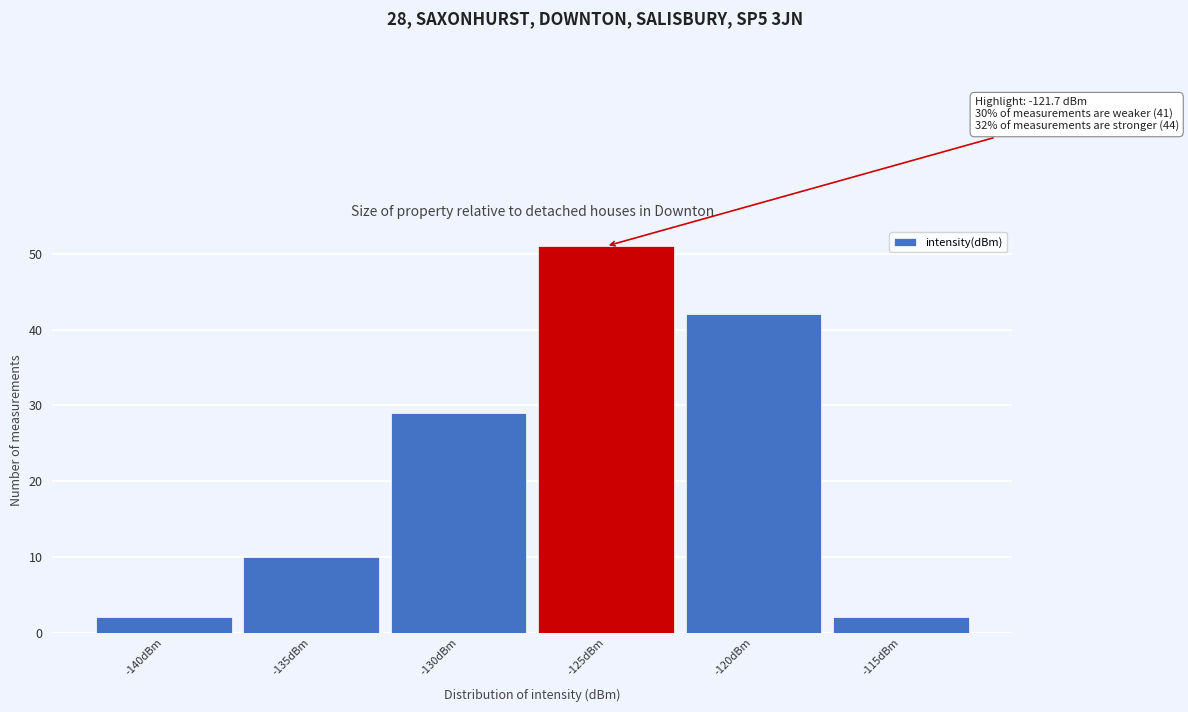

Reading left to right, transcribe all the data shown in this chart.

-140dBm=2	-135dBm=10	-130dBm=29	-125dBm=51	-120dBm=42	-115dBm=2